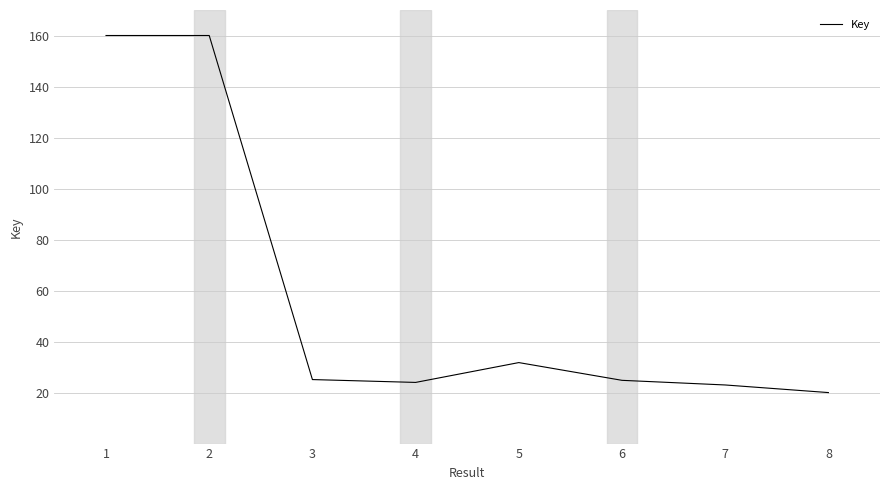

How many lines are shown in the chart?

1